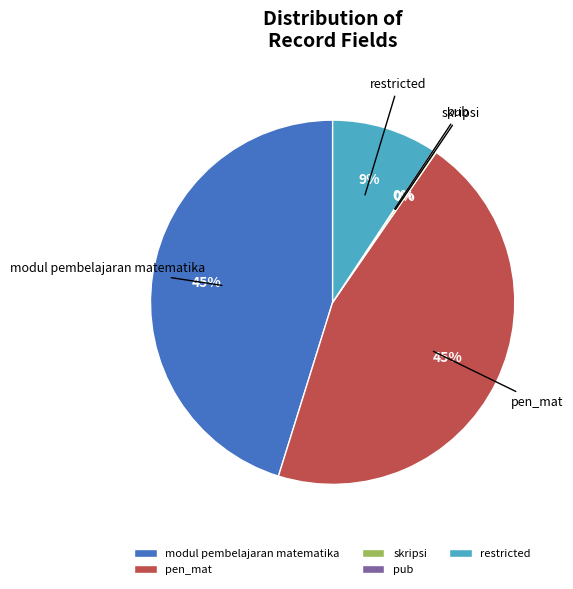

True or false: modul pembelajaran matematika accounts for 45% of the total.

True